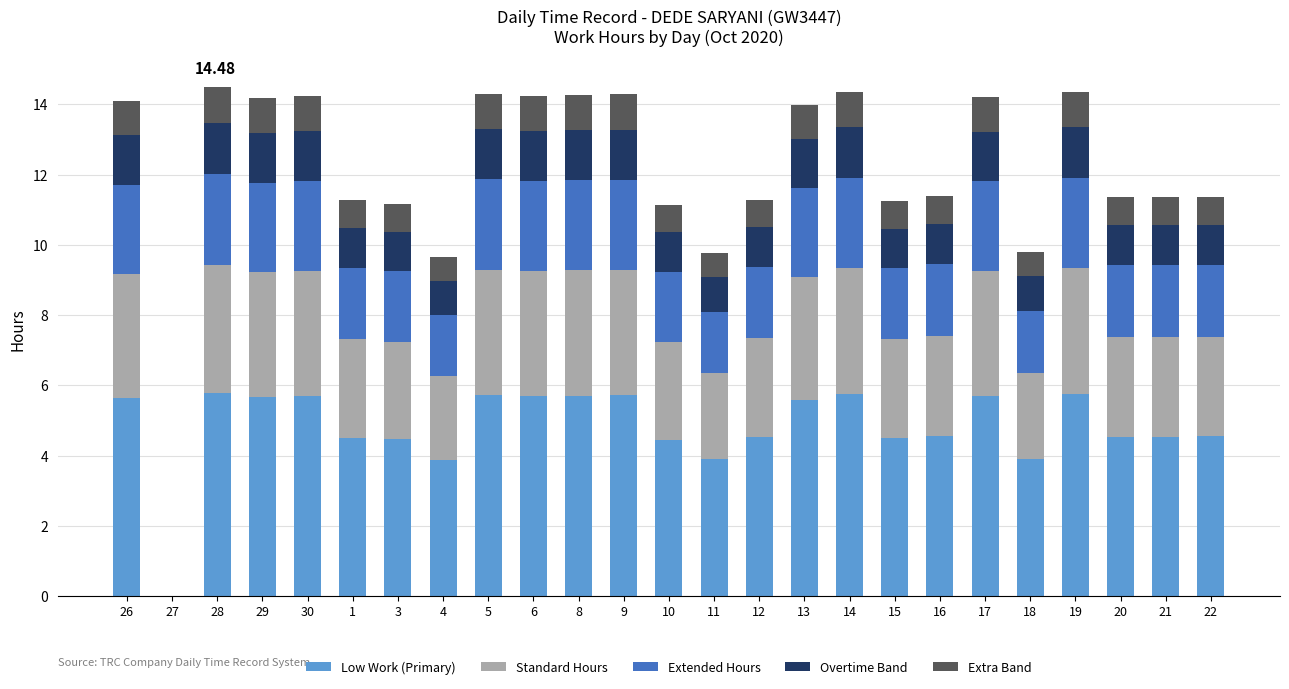

Are the bars horizontal?

No